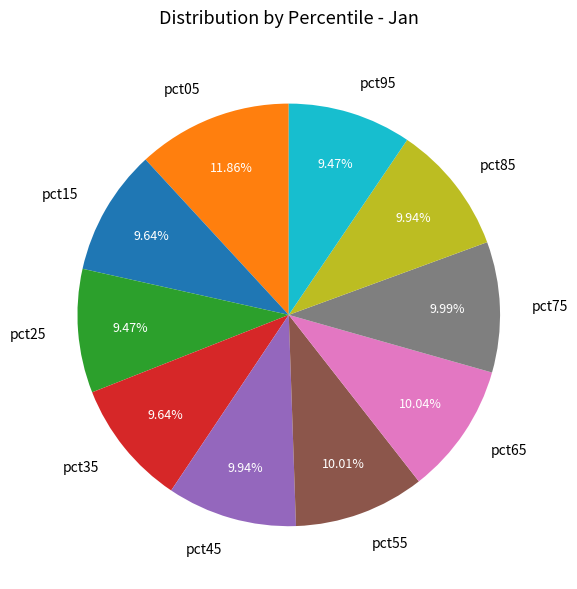

To the nearest percent, what portion does pct15 represent?

10%